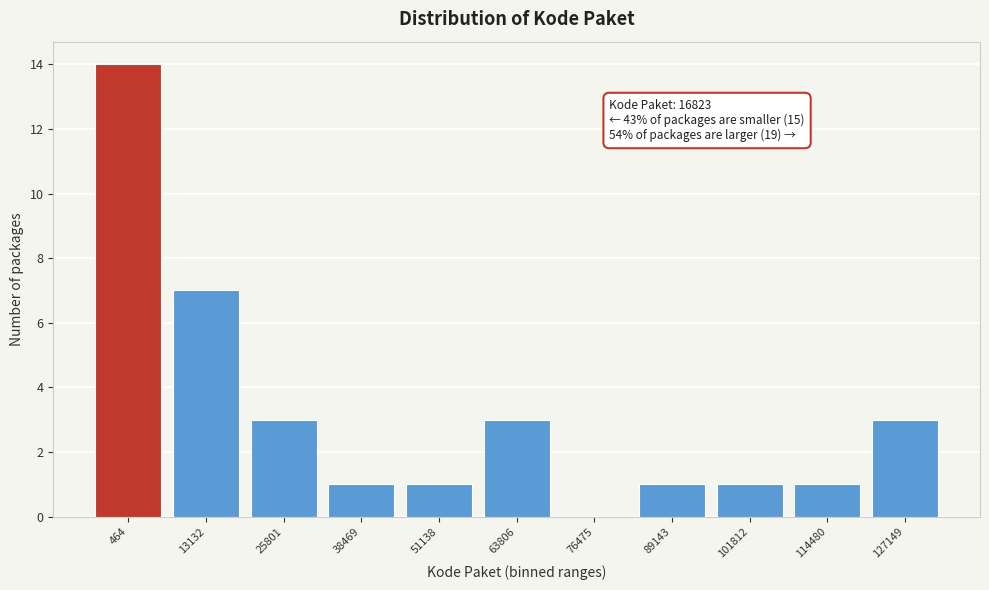

Reading left to right, list all the values displayed in this chart.

464=14	13132=7	25801=3	38469=1	51138=1	63806=3	76475=0	89143=1	101812=1	114480=1	127149=3